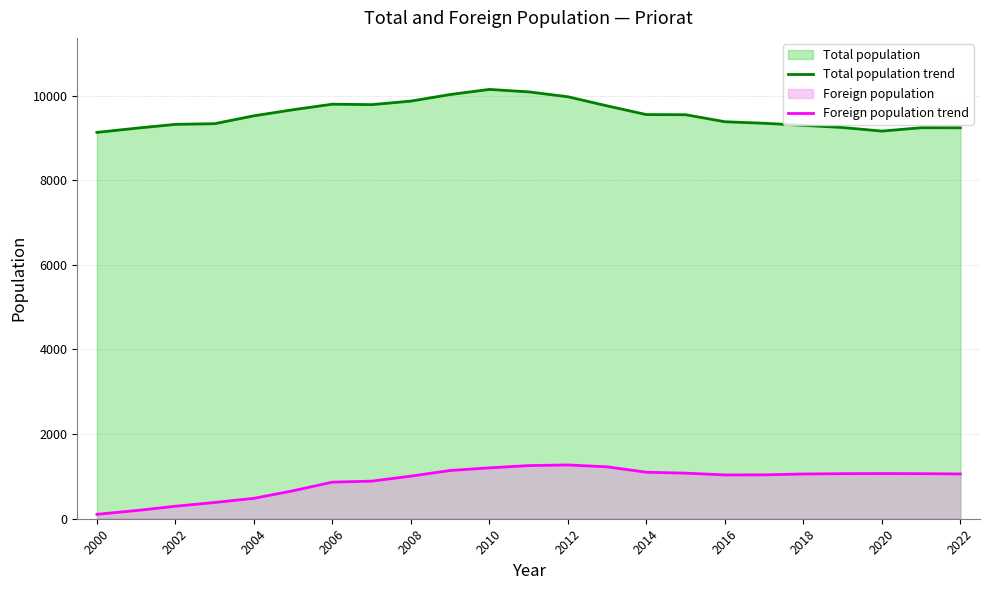

True or false: Foreign population trend and Total population trend cross at least once.

False